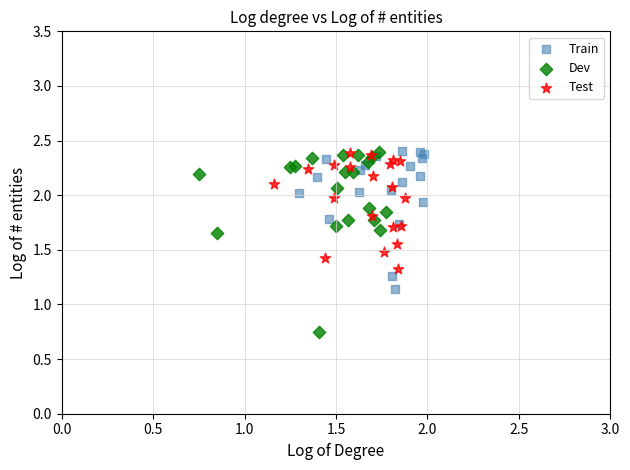

Which series contains the lowest Y value?

Dev